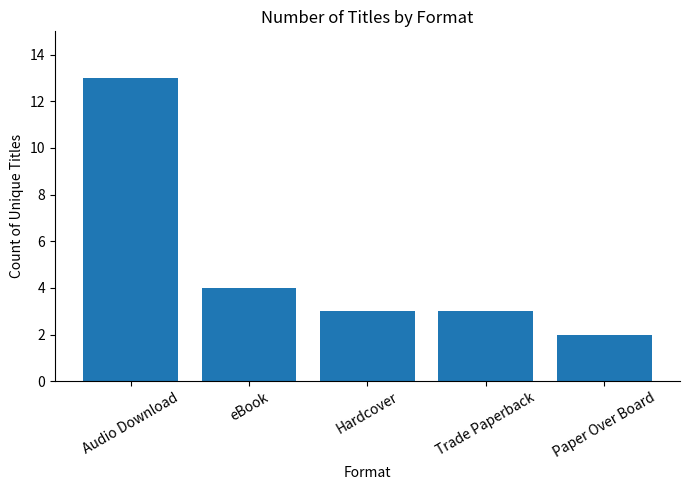

At which label is the value closest to 7?

eBook